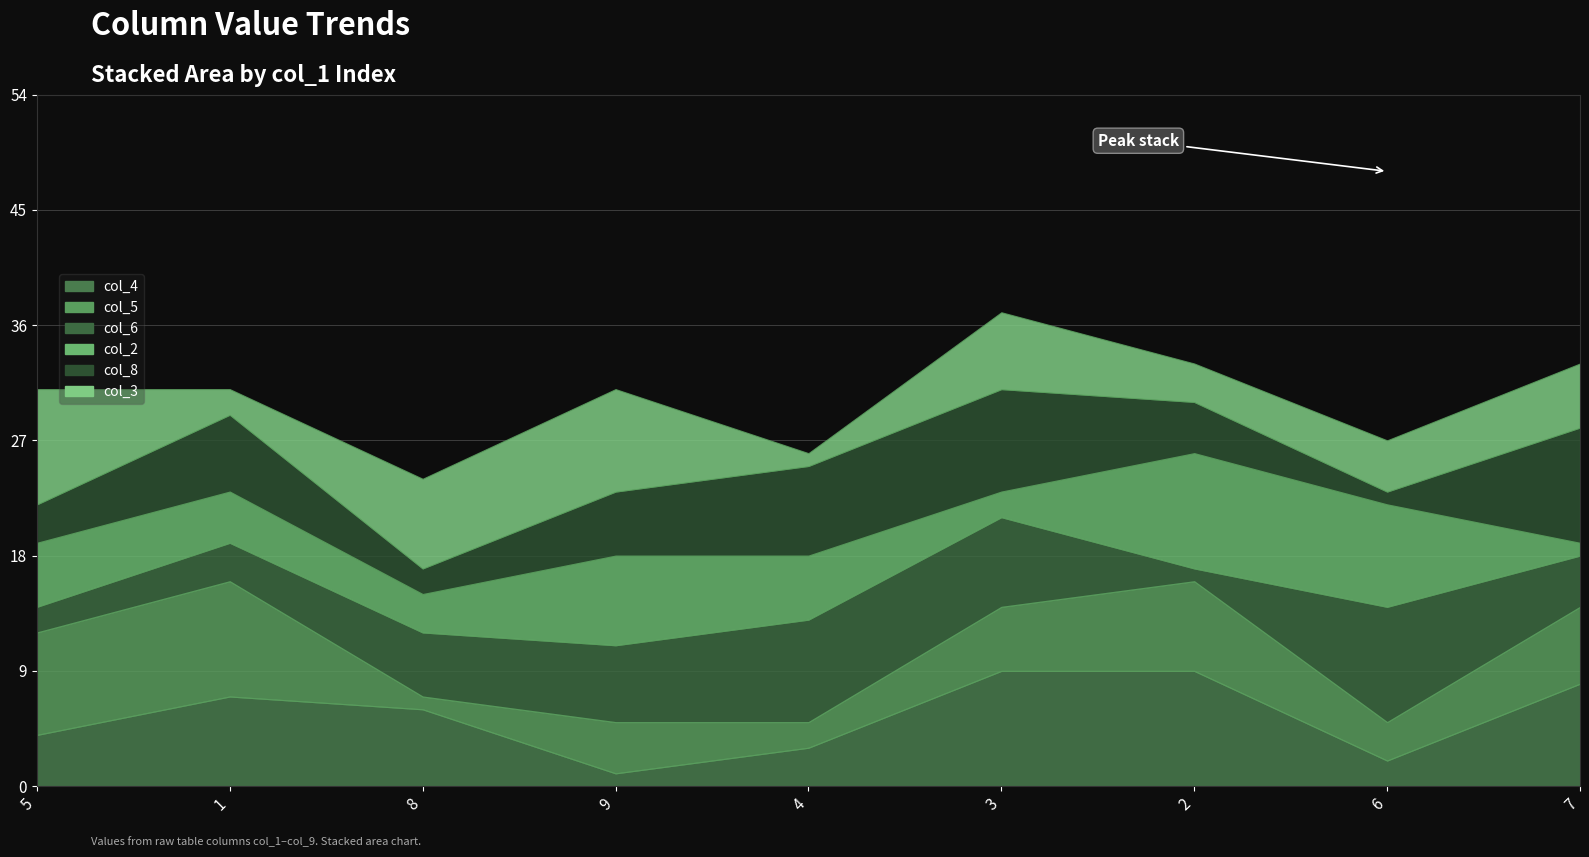

True or false: col_8 and col_2 cross at least once.

True